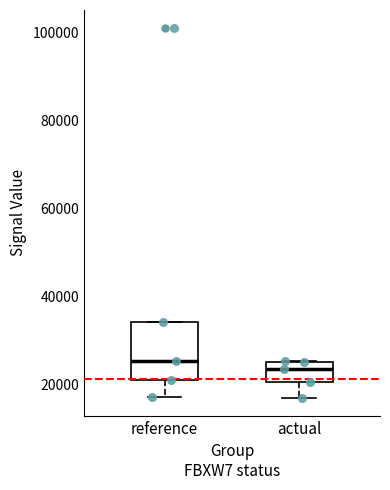

Reading left to right, read every box against the y-axis: the position of its median line, the range the box covers, and the ends of its whiskers. The values are not printed on the chart, so give them approximately, as read against the axis.

reference: median 26000, box 22000 to 34000, whiskers 18000 to 34000
actual: median 24000, box 20000 to 26000, whiskers 18000 to 26000